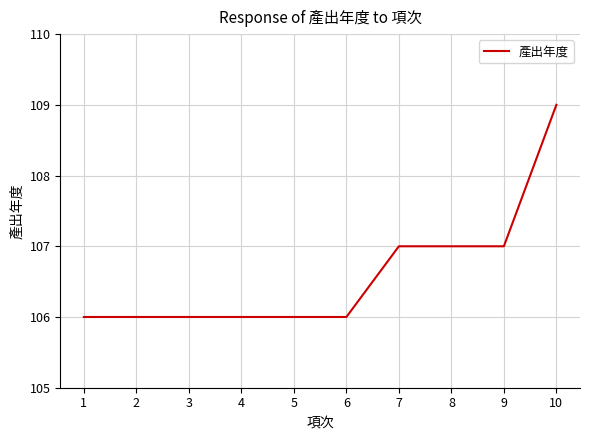

What is the average value?

107